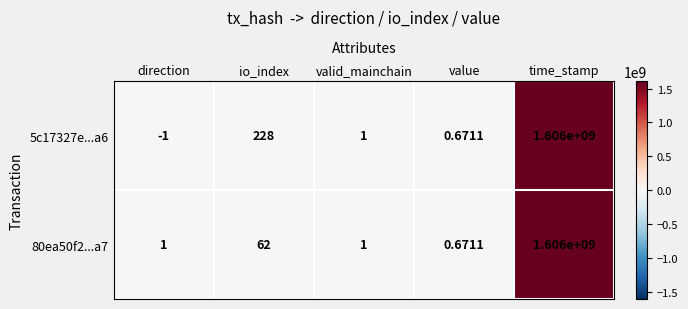

Which label corresponds to the largest value in the chart?

time_stamp